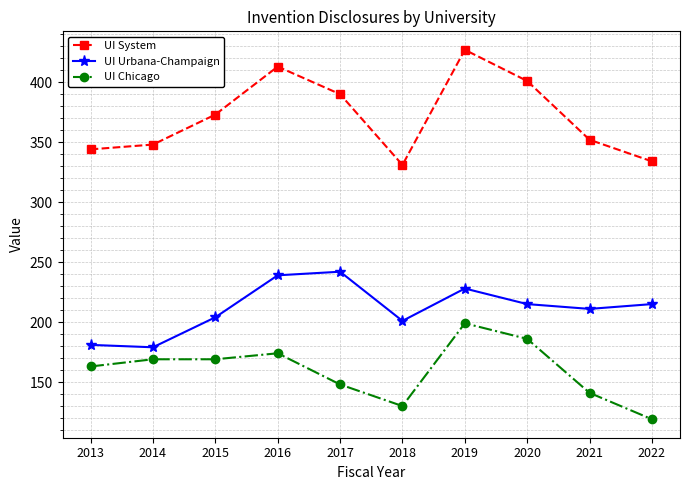

True or false: UI Urbana-Champaign and UI System cross at least once.

False